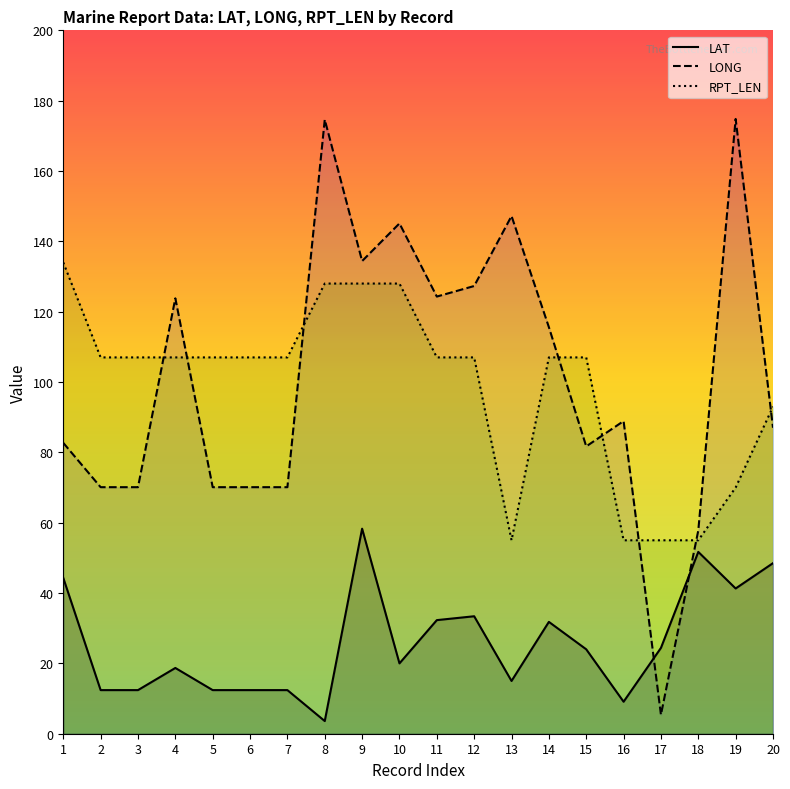

What is the total value across all series at 17?

84.8